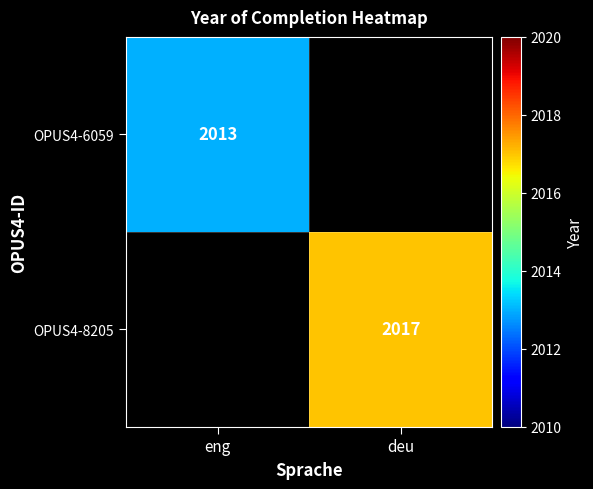

Is it true that OPUS4-8205 equals 792 at deu?

False